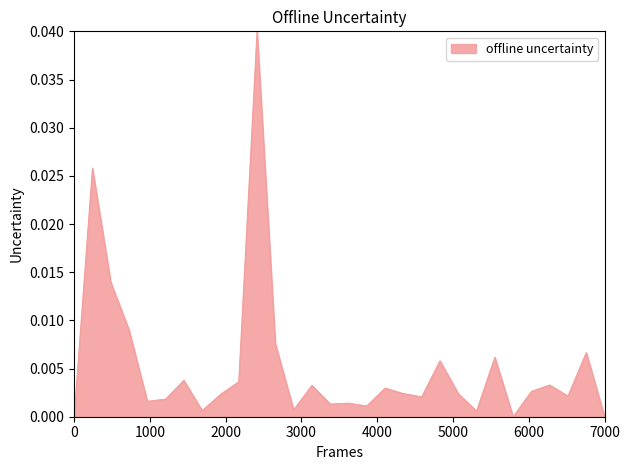

Is this an area chart (filled region under the line)?

Yes